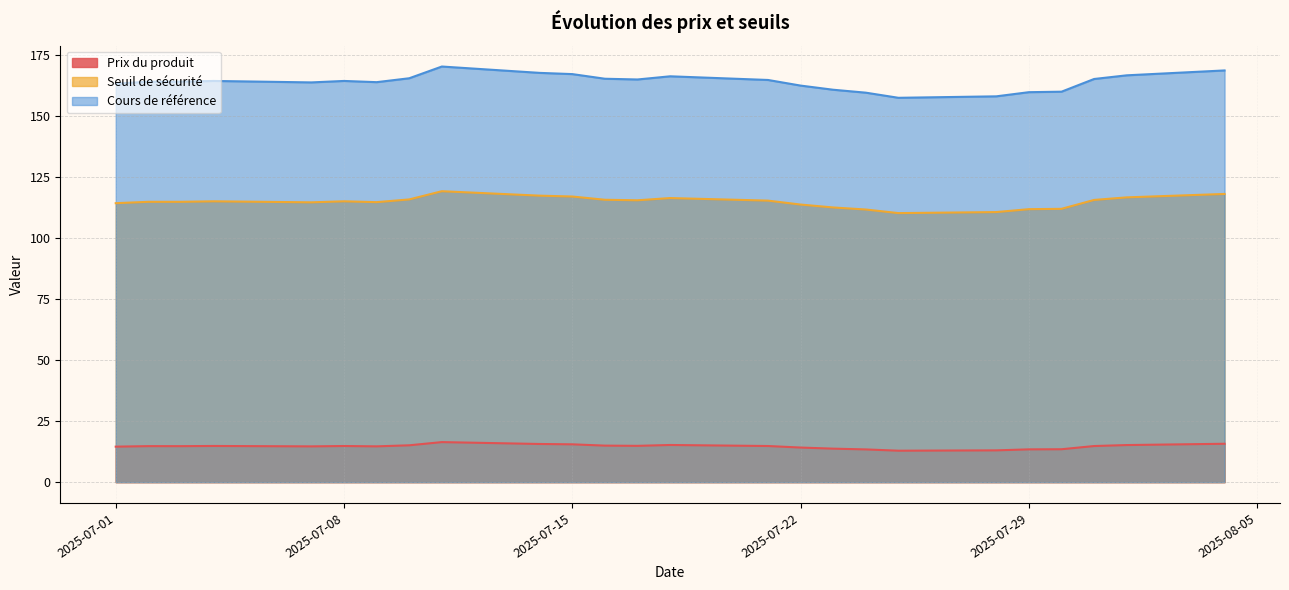

What is the difference between the maximum and minimum values in the Seuil de sécurité series?

9.0